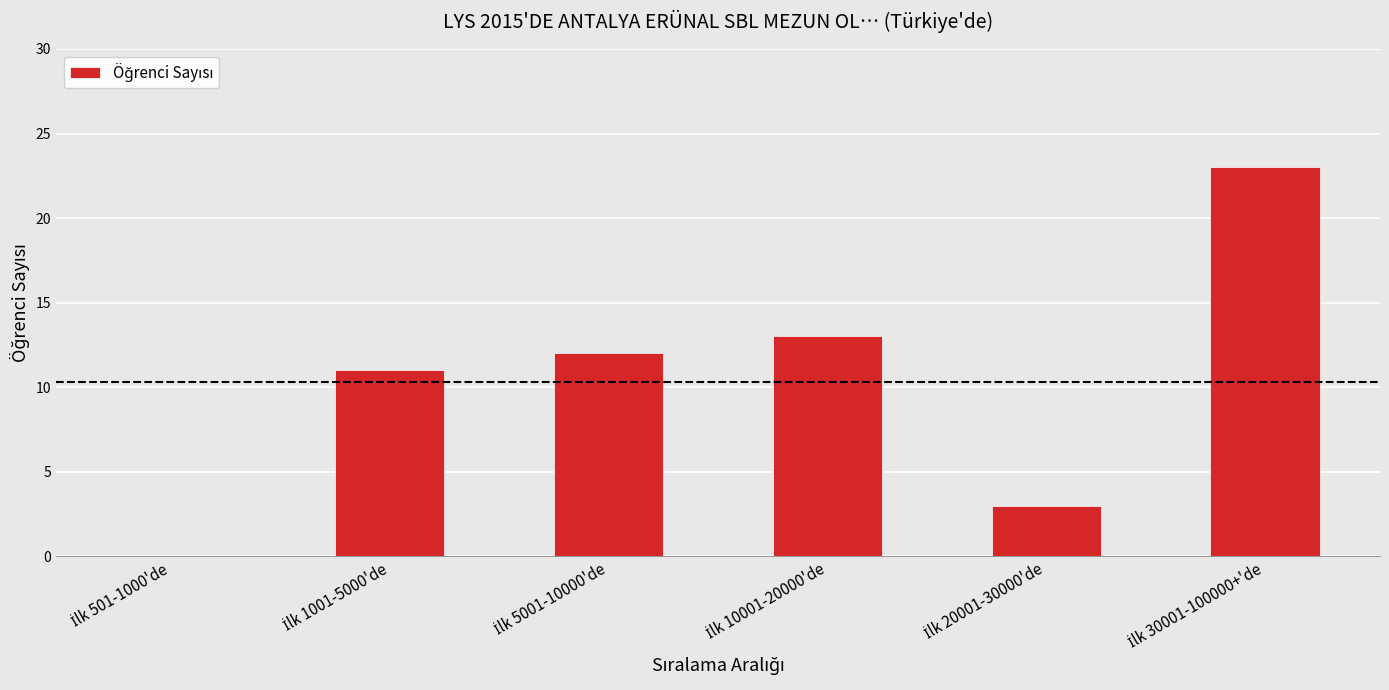

What is the maximum value shown in the chart?

23